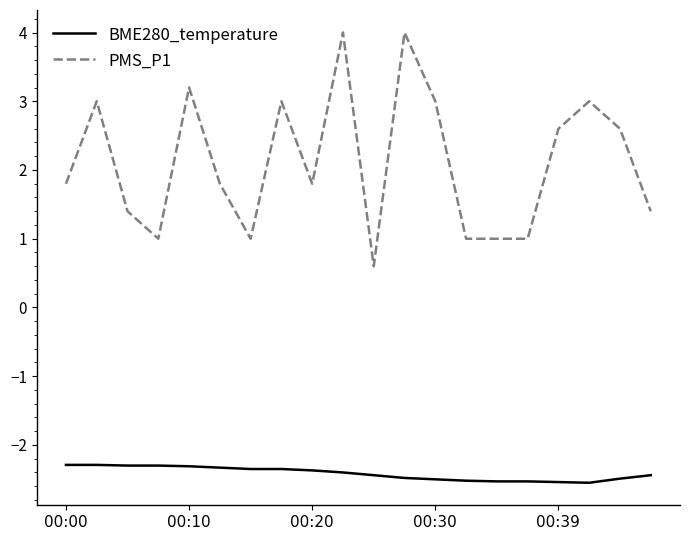

What is the difference between the maximum and minimum values in the BME280_temperature series?

0.3